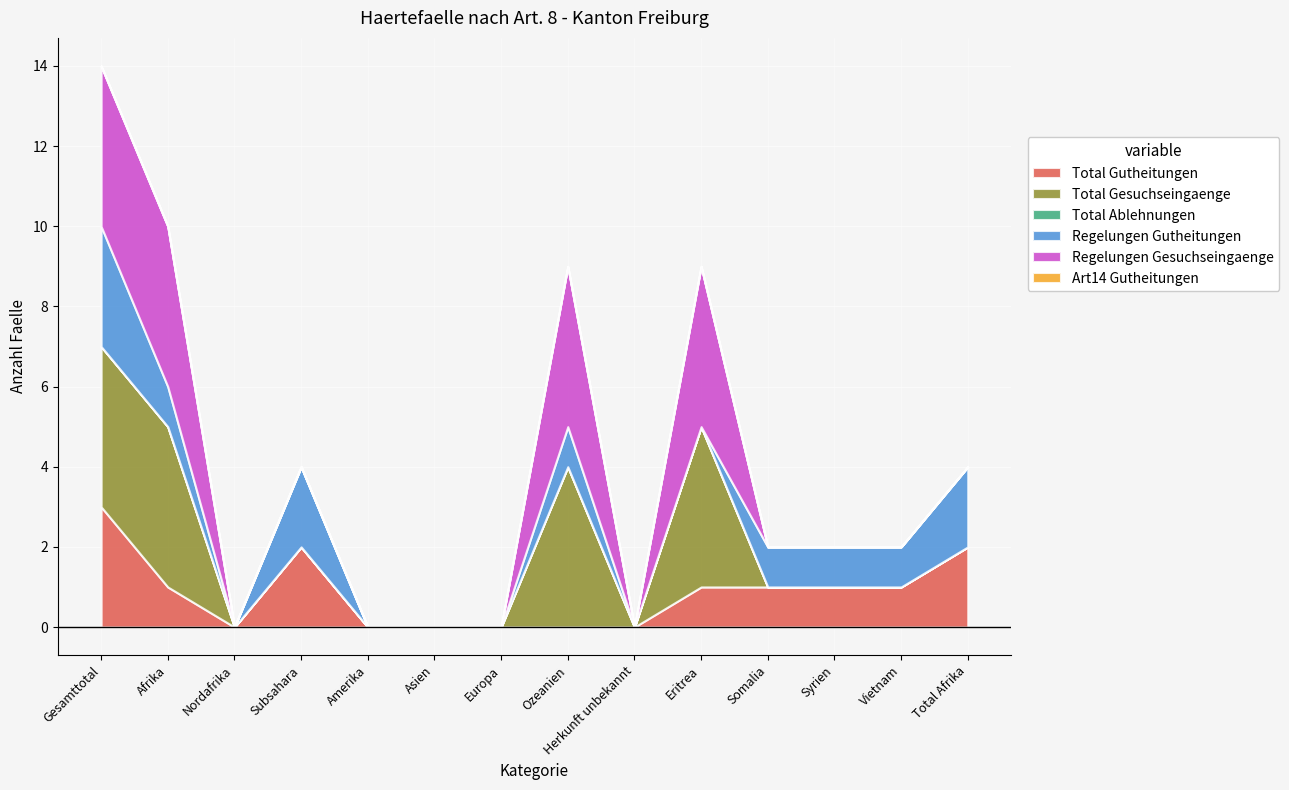

Is the value of Total Gesuchseingaenge at Gesamttotal greater than the value of Total Gutheitungen at Total Afrika?

Yes